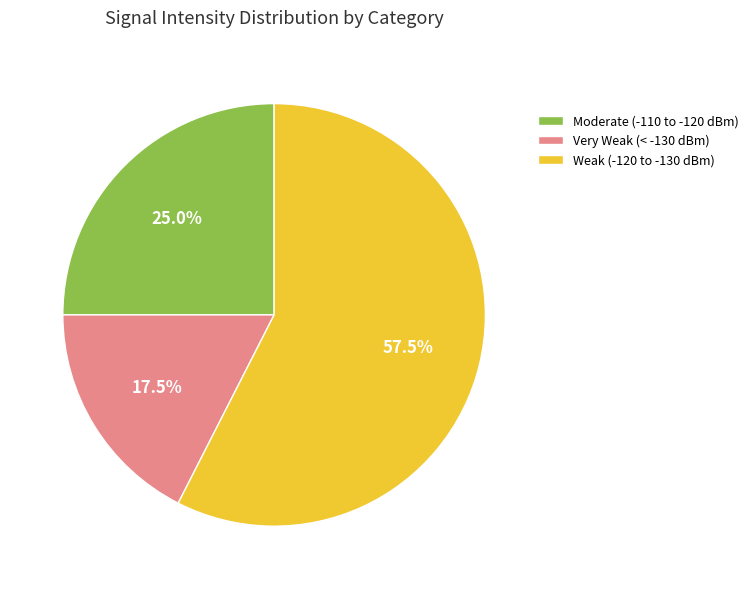

Is there any slice that represents more than half of the pie?

Yes